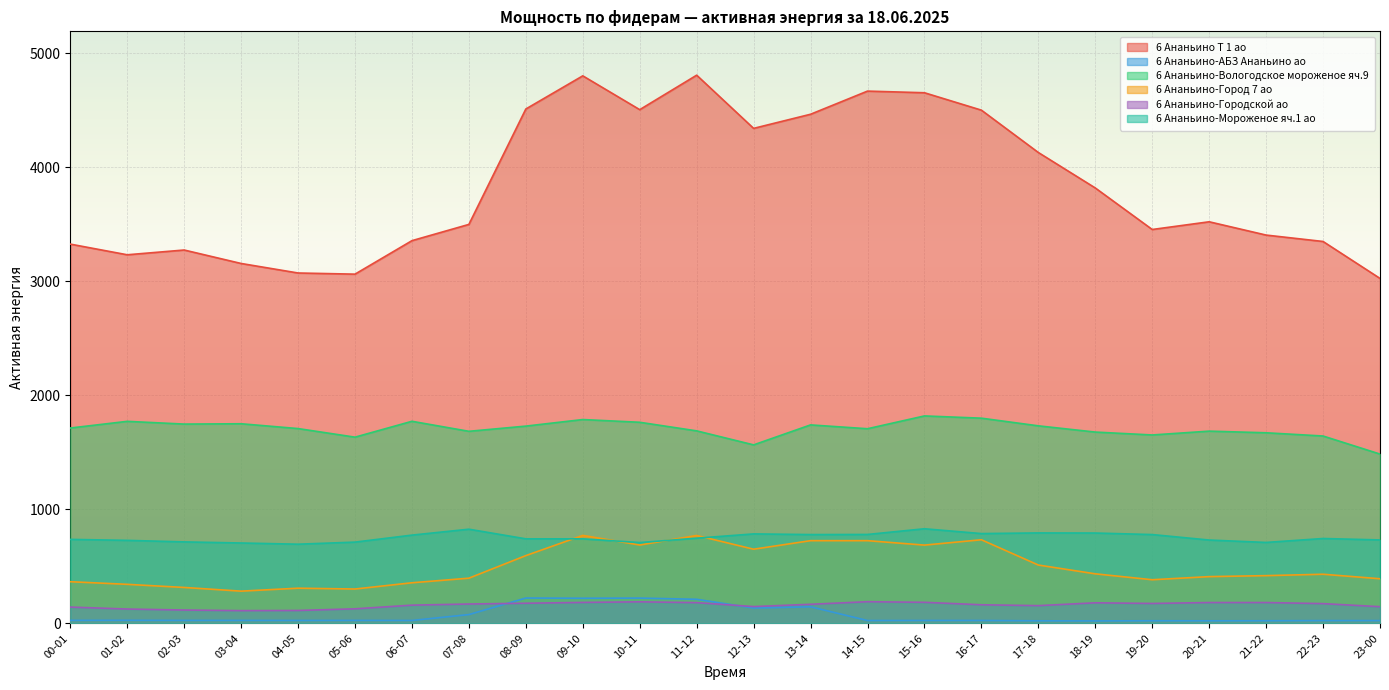

Count the number of data series in this chart.

6